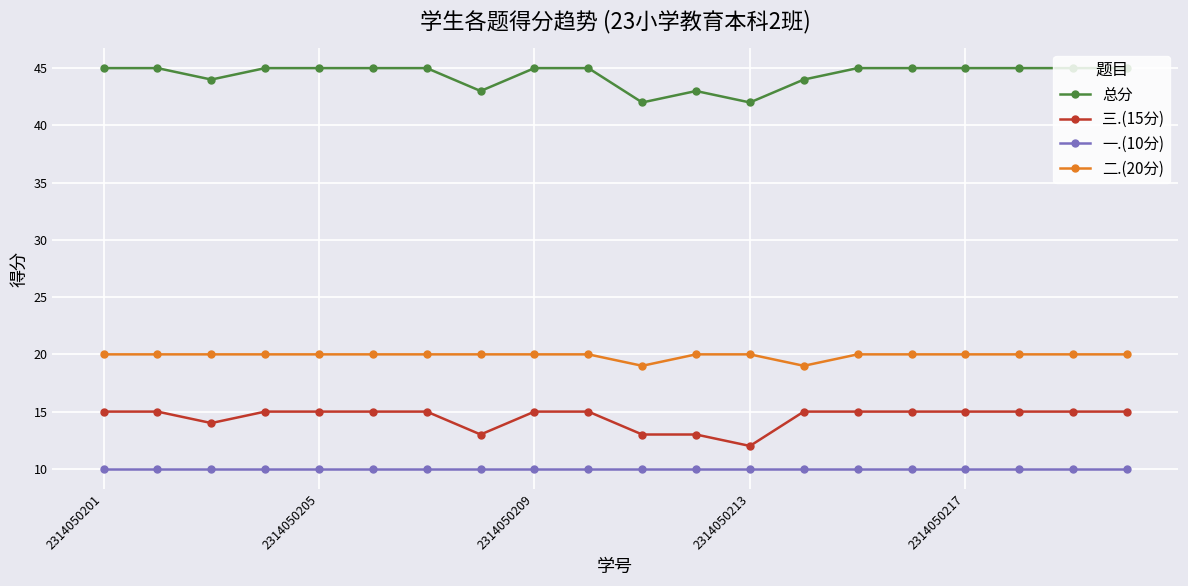

Does the chart have visible grid lines?

Yes